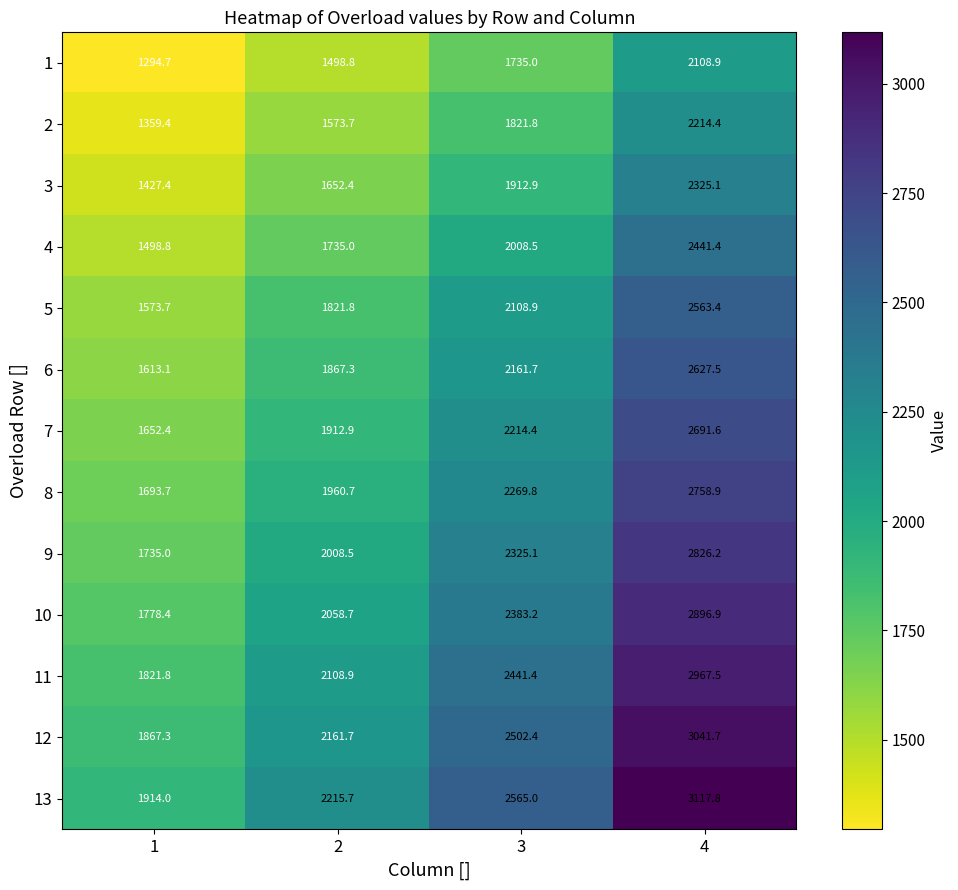

The value of 11 at 3 is 2441.4. True or false?

True